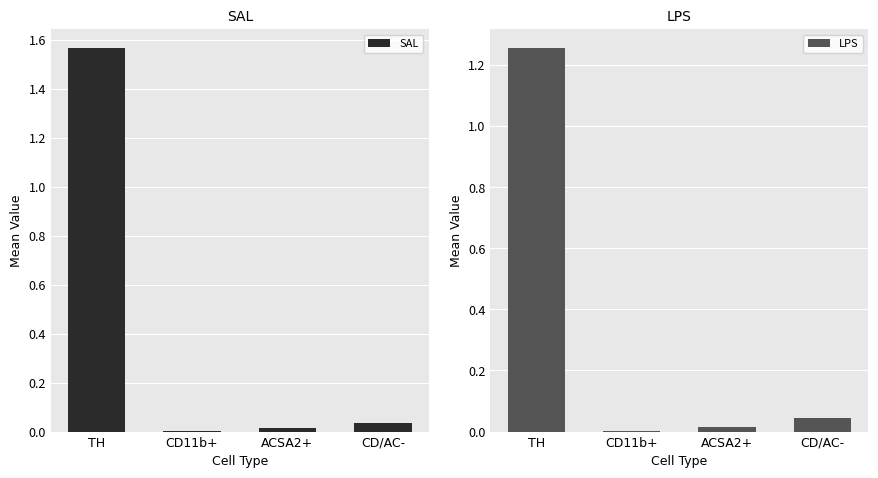

What is the maximum value shown in the chart?

1.6